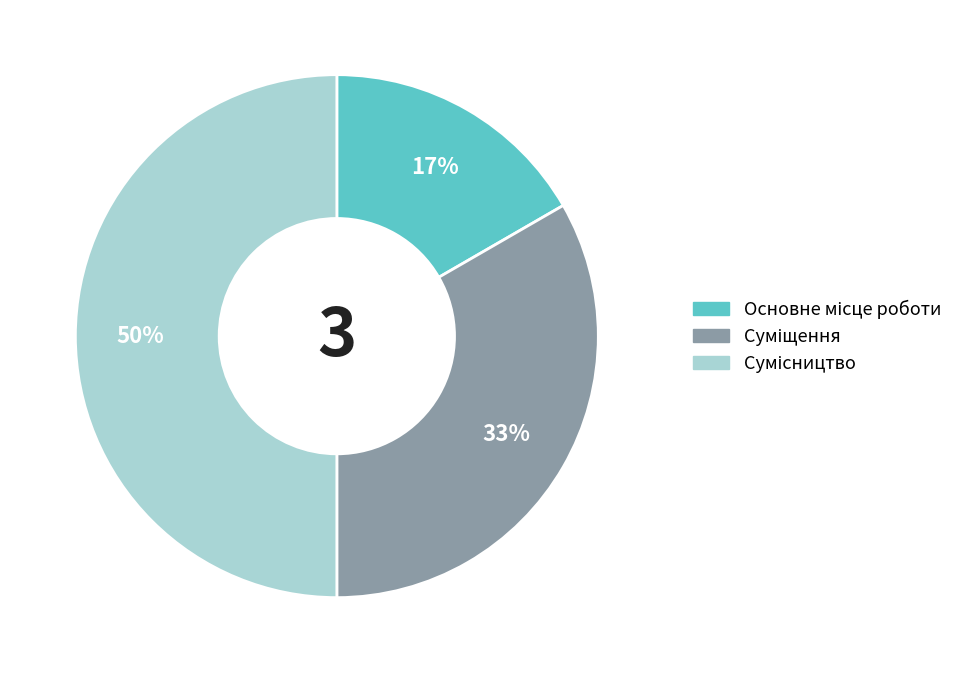

To the nearest percent, what is the average slice percentage?

33%